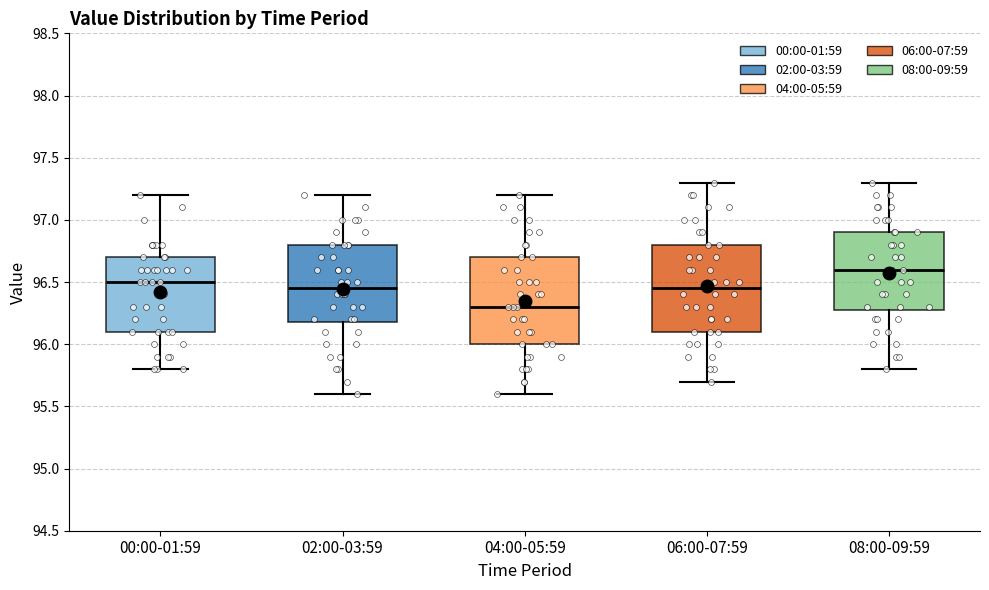

Reading left to right, read every box against the y-axis: the position of its median line, the range the box covers, and the ends of its whiskers. The values are not printed on the chart, so give them approximately, as read against the axis.

00:00-01:59: median 96.50, box 96.10 to 96.70, whiskers 95.80 to 97.20
02:00-03:59: median 96.45, box 96.20 to 96.80, whiskers 95.60 to 97.20
04:00-05:59: median 96.30, box 96.00 to 96.70, whiskers 95.60 to 97.20
06:00-07:59: median 96.45, box 96.10 to 96.80, whiskers 95.70 to 97.30
08:00-09:59: median 96.60, box 96.30 to 96.90, whiskers 95.80 to 97.30